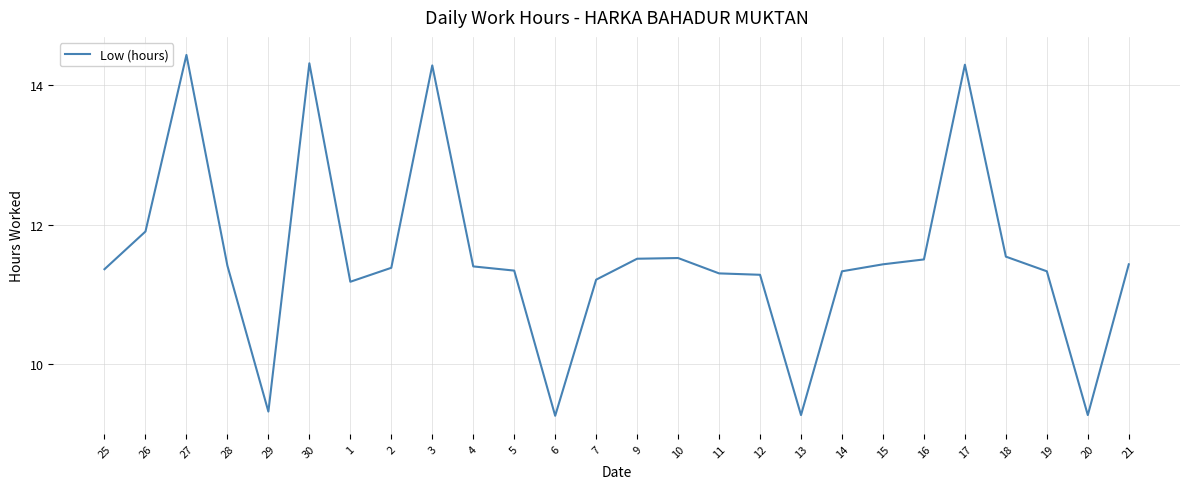

What position from the left is 4?

10